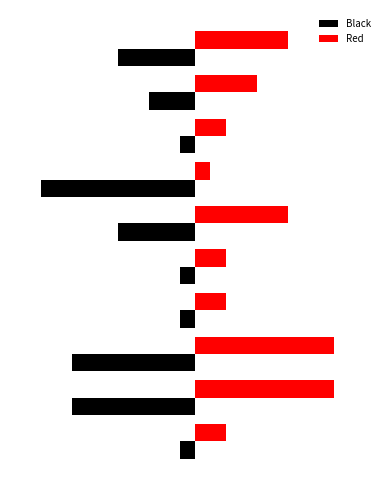

What is the minimum value shown in the chart?

-10